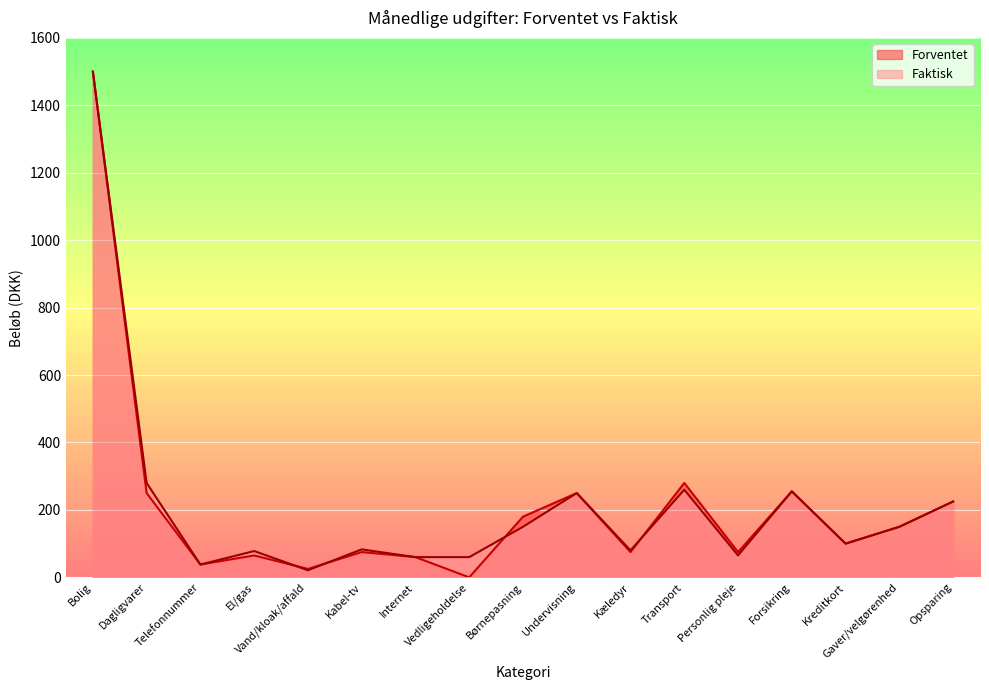

What is the label of the 10th point from the right?

Vedligeholdelse